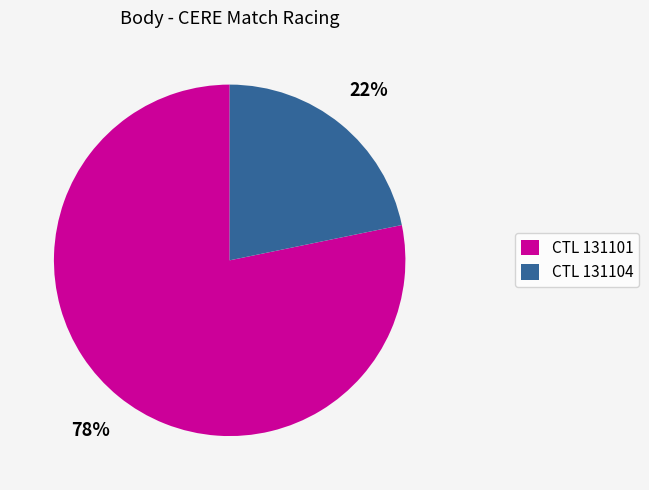

Is the sum of CTL 131101 and CTL 131104 greater than half?

Yes